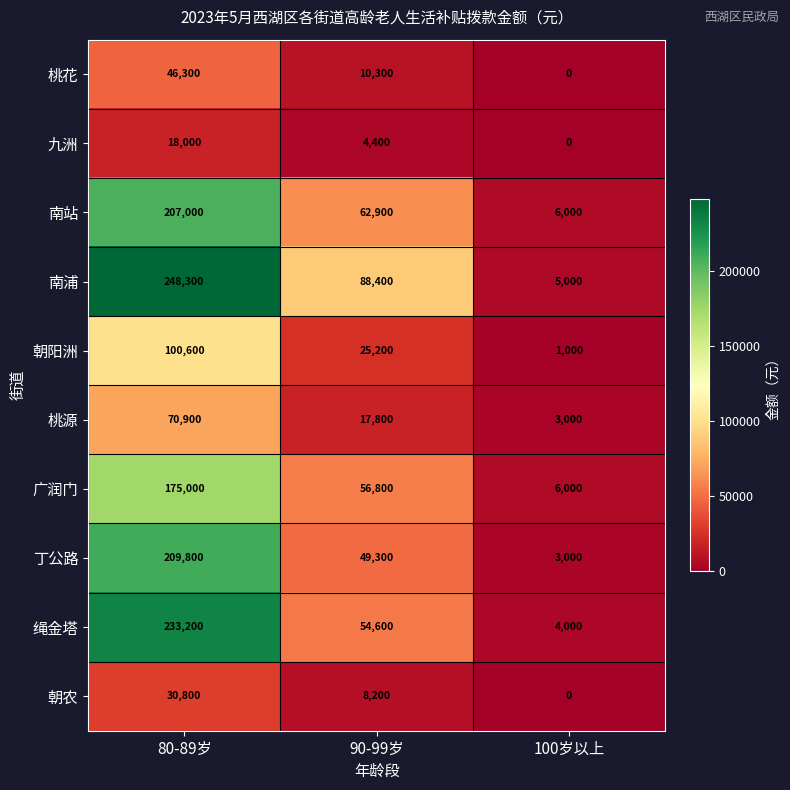

True or false: 丁公路 has a value of 3000 at 100岁以上.

True